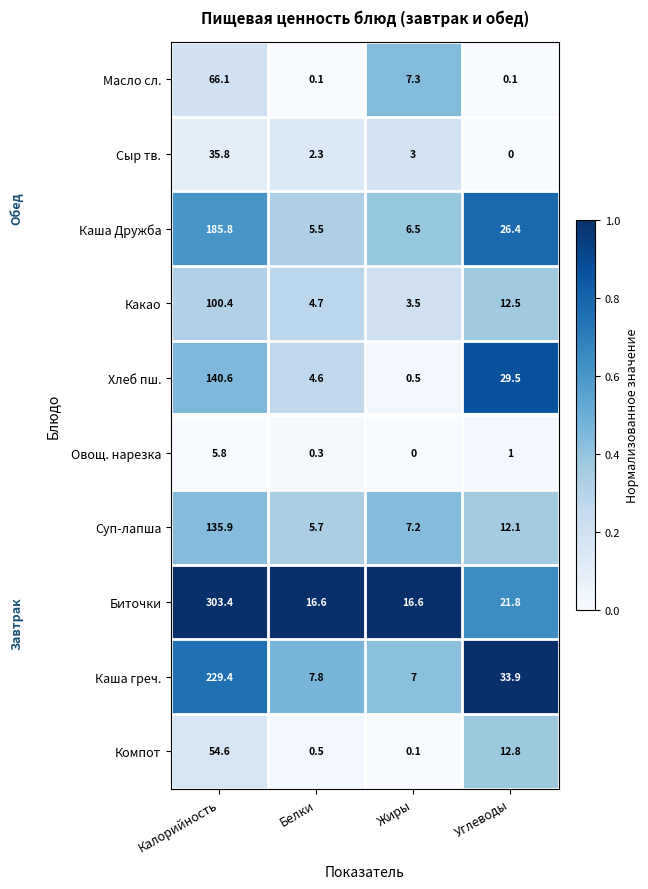

Rank the series at Углеводы from lowest to highest value.

Сыр тв., Масло сл., Овощ. нарезка, Суп-лапша, Какао, Компот, Биточки, Каша Дружба, Хлеб пш., Каша греч.